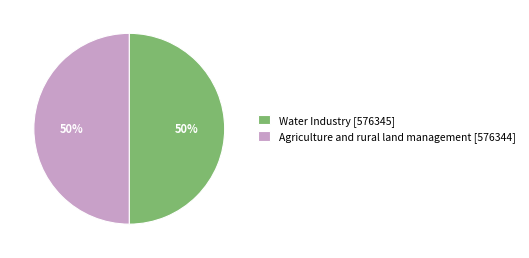

To the nearest percent, what is the average slice percentage?

50%